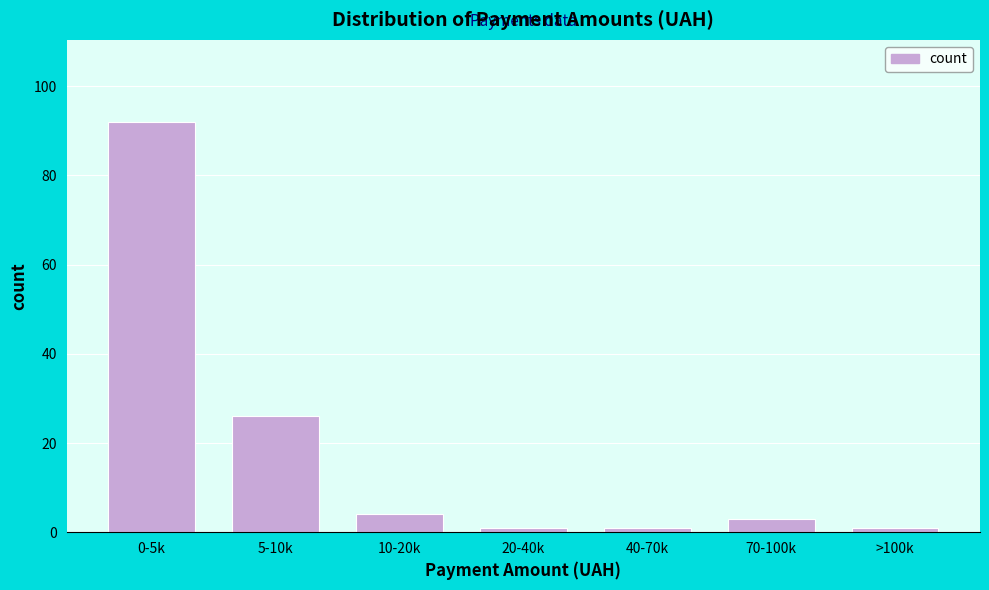

Reading left to right, what are all the values shown in this chart?

92	26	4	1	1	3	1